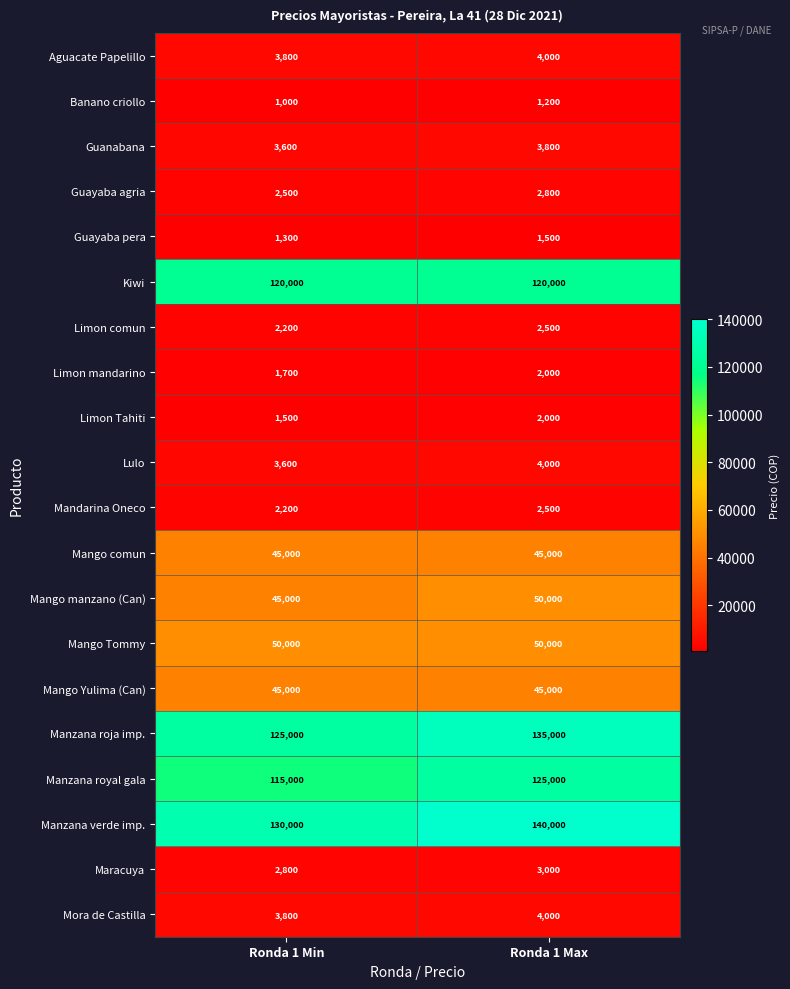

List the labels in order of Aguacate Papelillo value, largest first.

Ronda 1 Max, Ronda 1 Min